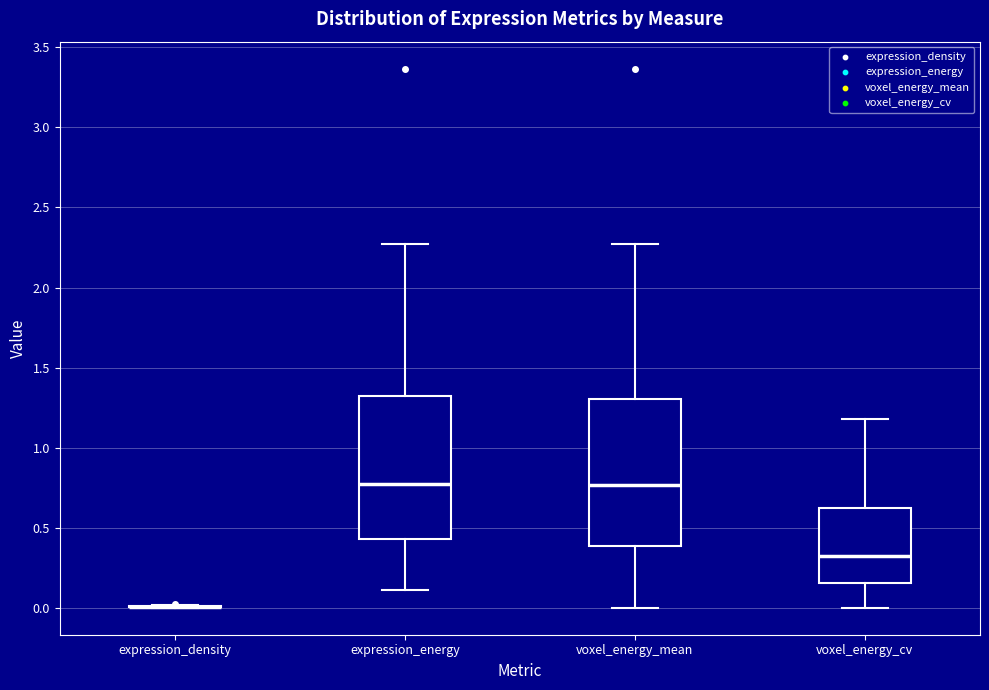

Where does the median line of the box for expression_energy sit on the y-axis? The values are not printed on the chart, so give them approximately, as read against the axis.

0.75